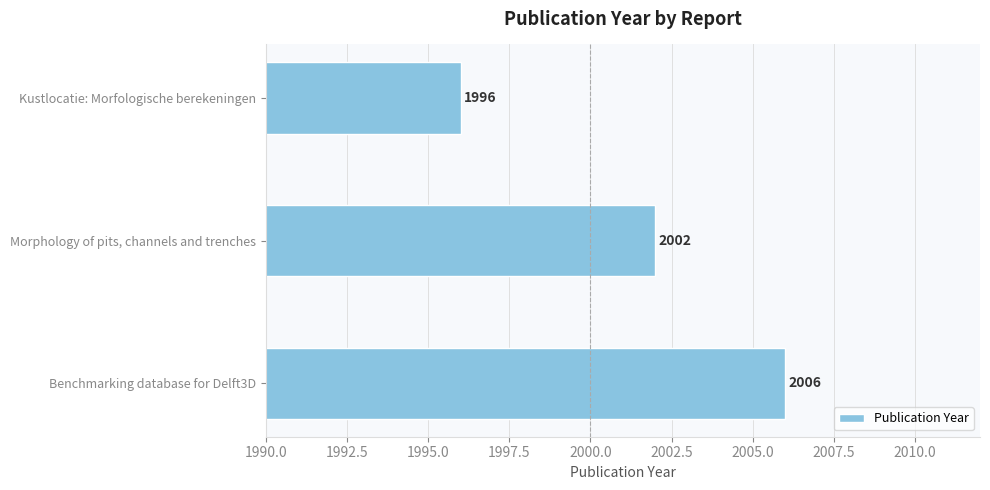

The value at Kustlocatie: Morfologische berekeningen is 746. True or false?

False